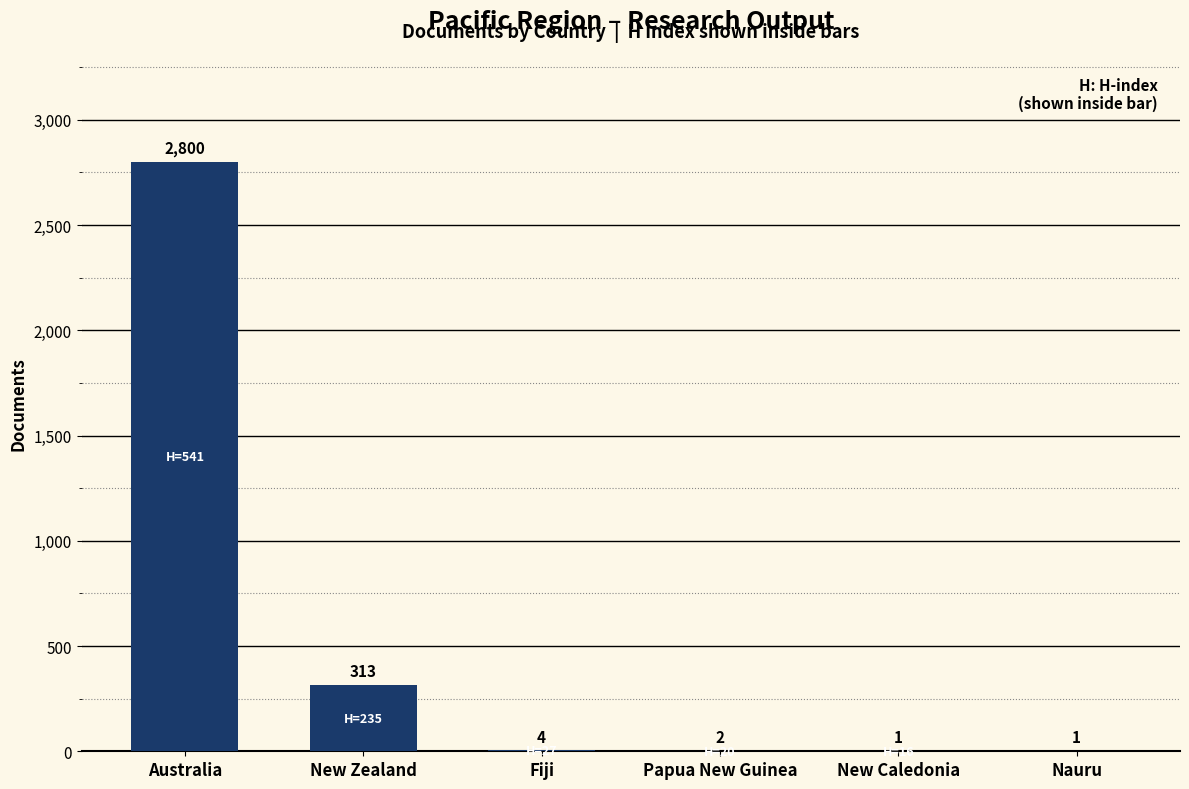

Where is the data nearest to the value 1400?

New Zealand